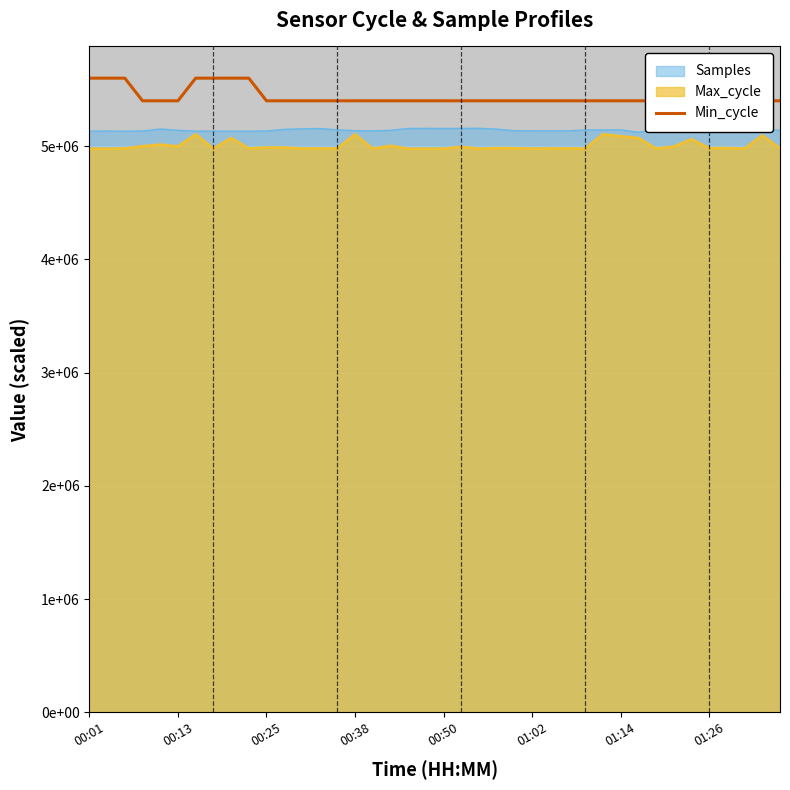

What is the average value?

5435000